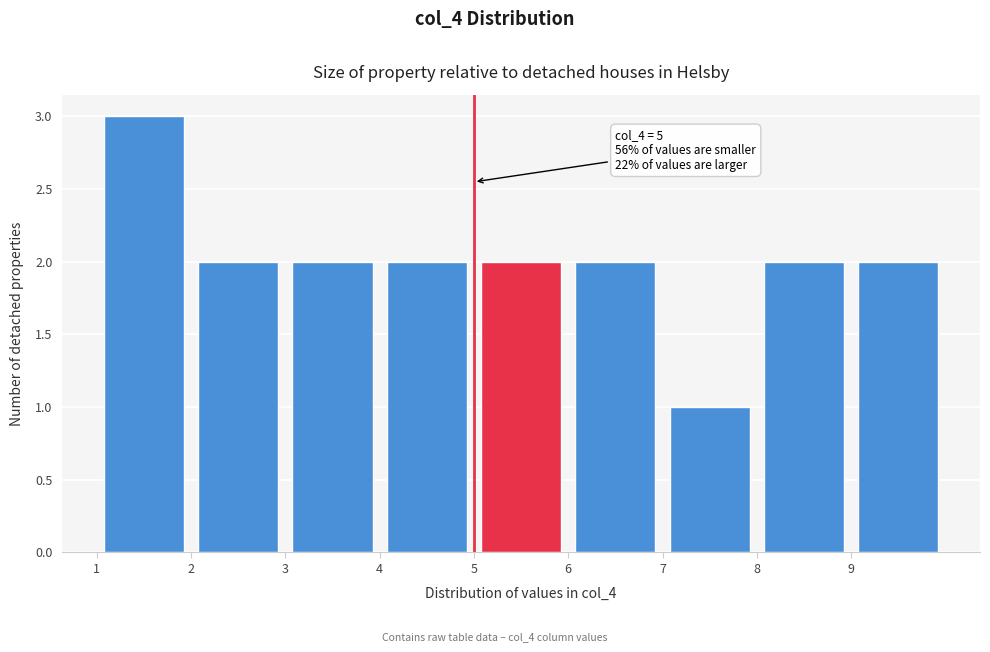

Which range on the x-axis has the tallest bar?

1 to 2